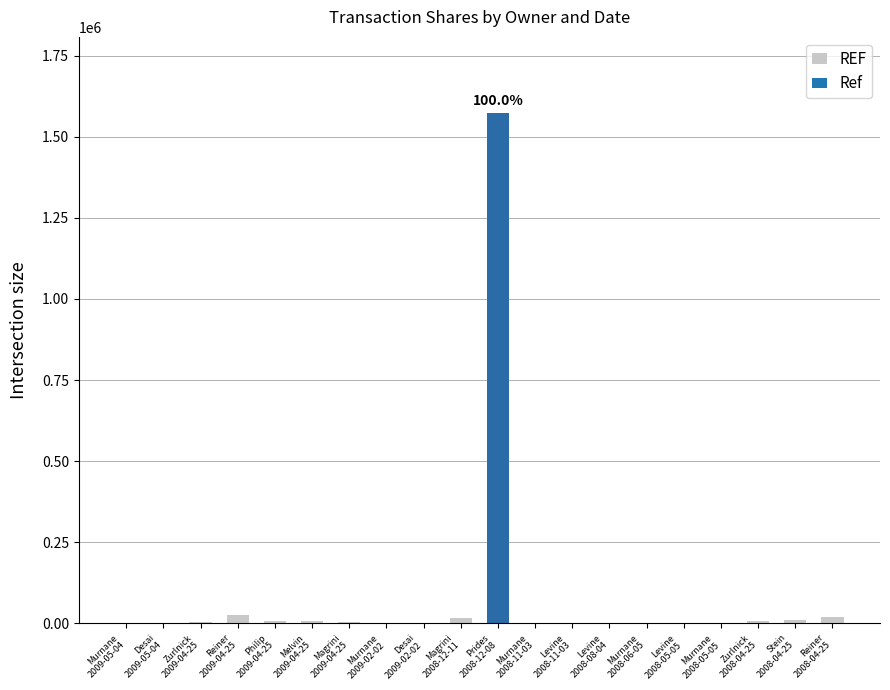

Approximately how many times larger is the value at Magrini
2009-04-25 compared to Levine
2008-11-03?

3.4